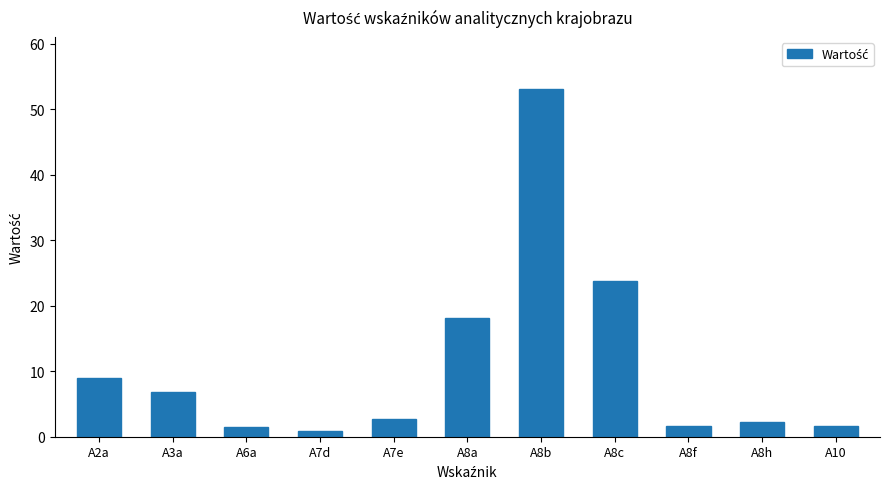

Approximately how many times larger is the value at A8c compared to A6a?

16.0